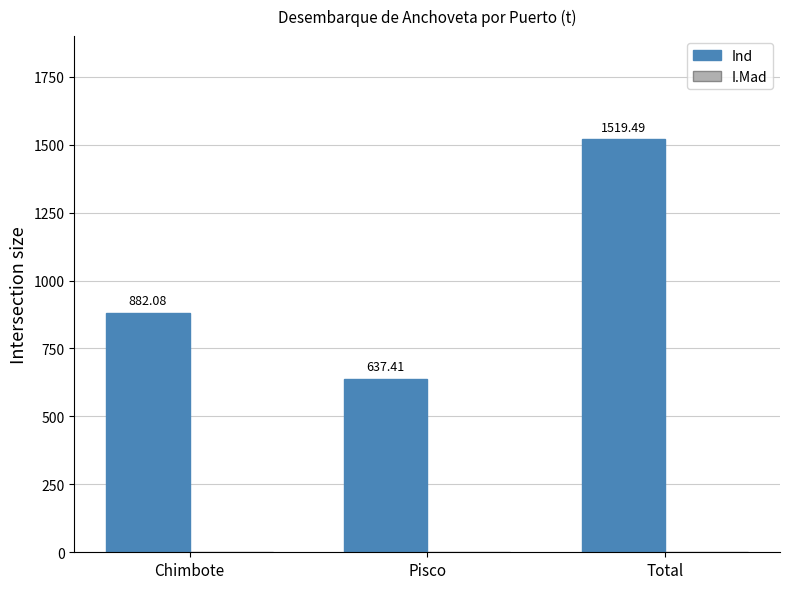

Which label corresponds to the smallest value in the chart?

Pisco